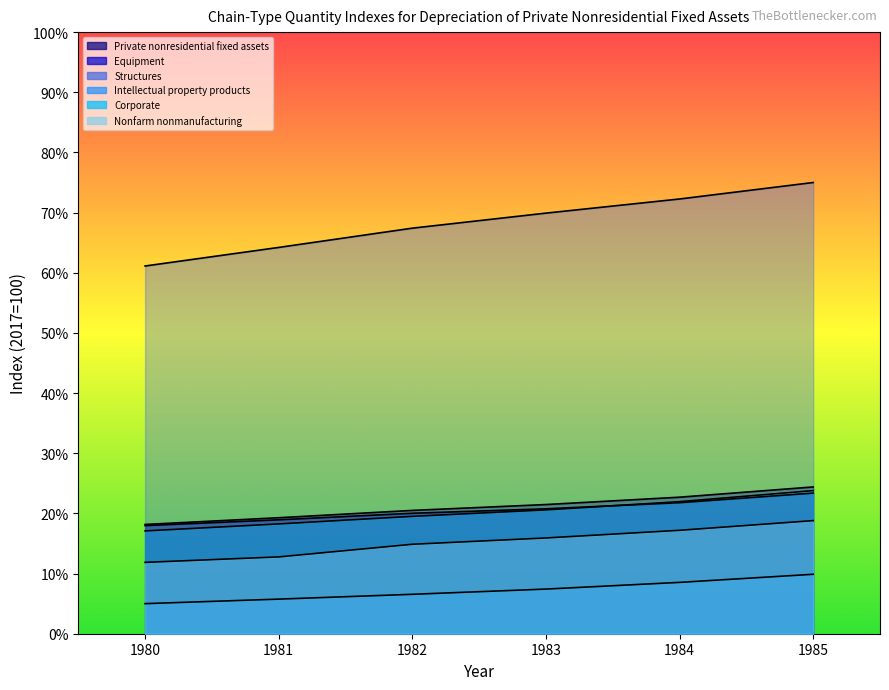

What are all the series names shown in the legend?

Private nonresidential fixed assets, Equipment, Structures, Intellectual property products, Corporate, Nonfarm nonmanufacturing